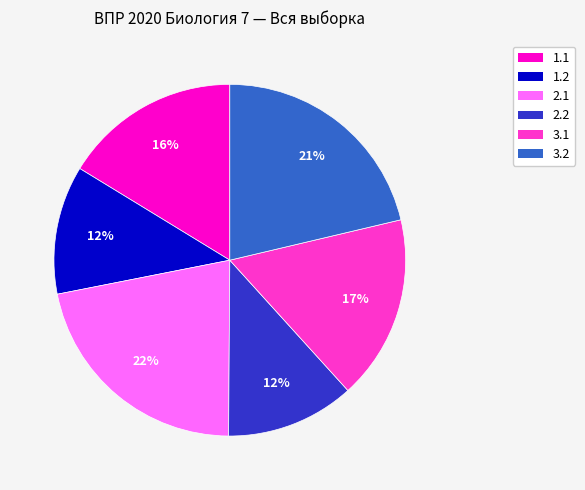

To the nearest percent, what is the difference between the largest and smallest slice percentages?

10%